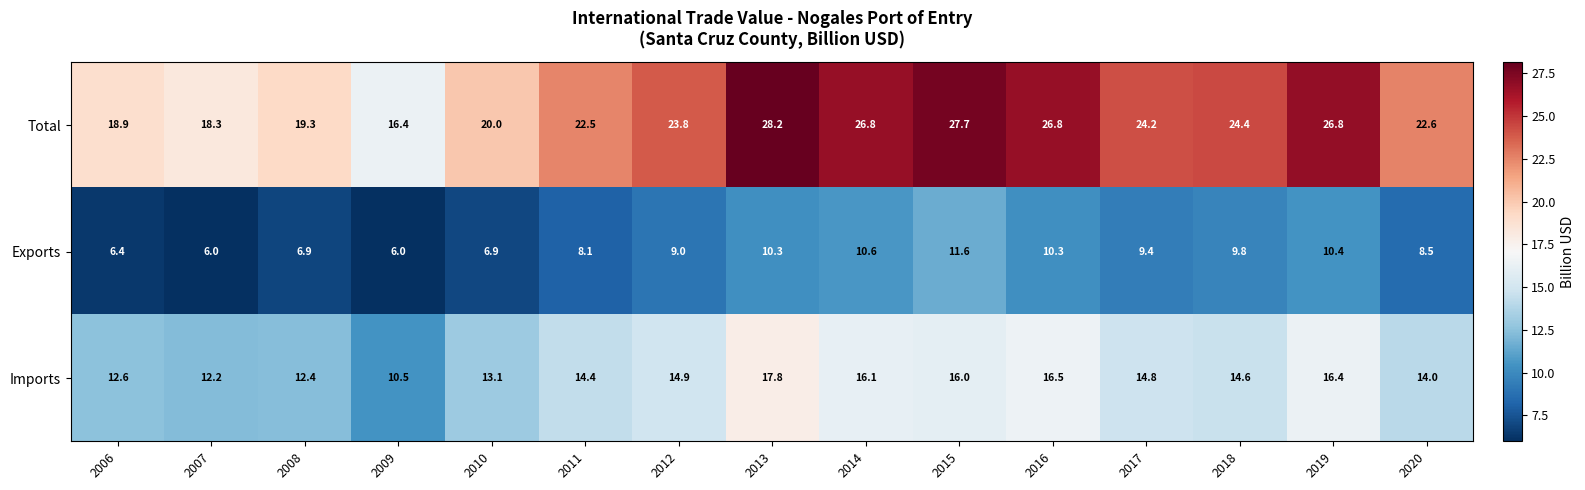

What is the average value of the Imports series?

14.4